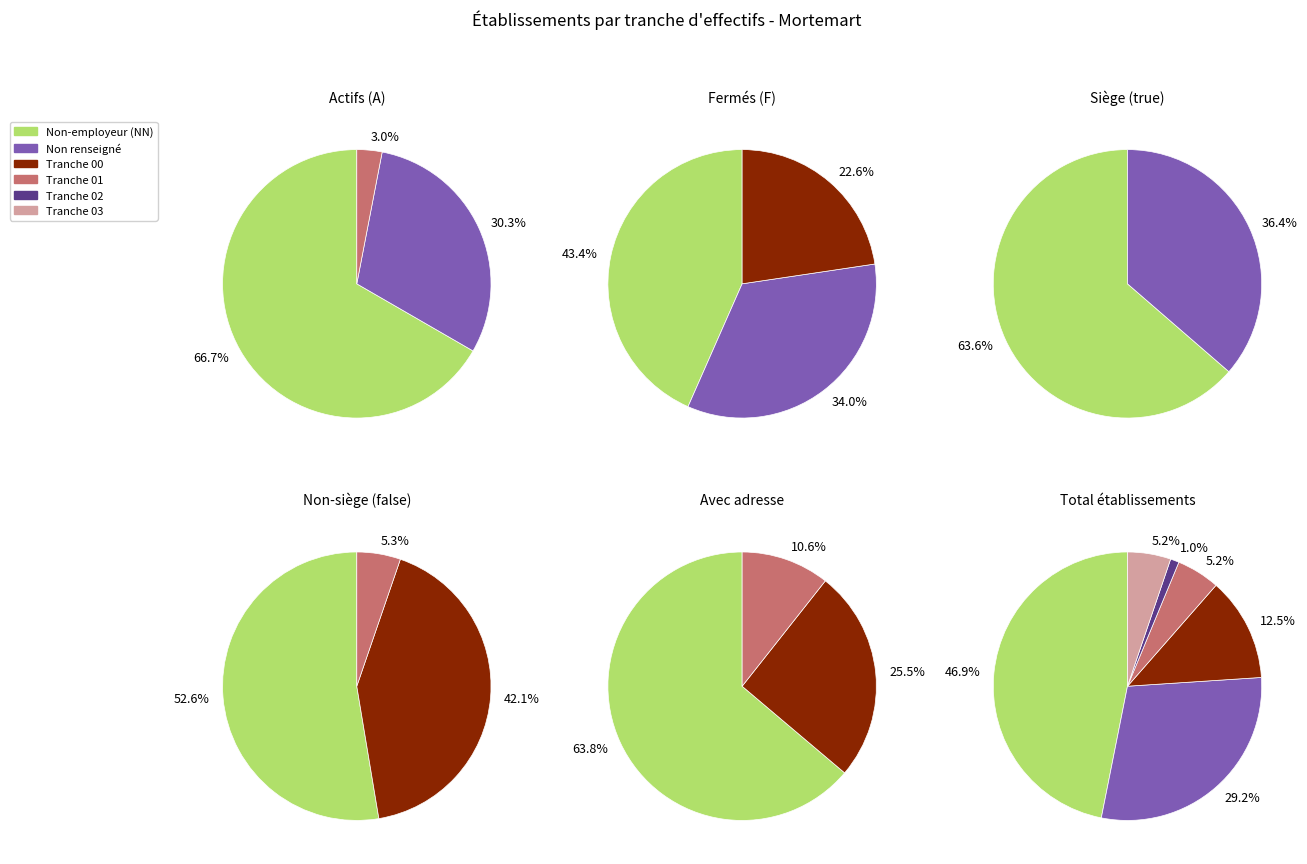

To the nearest percent, what is the combined percentage of  and 00?

42%